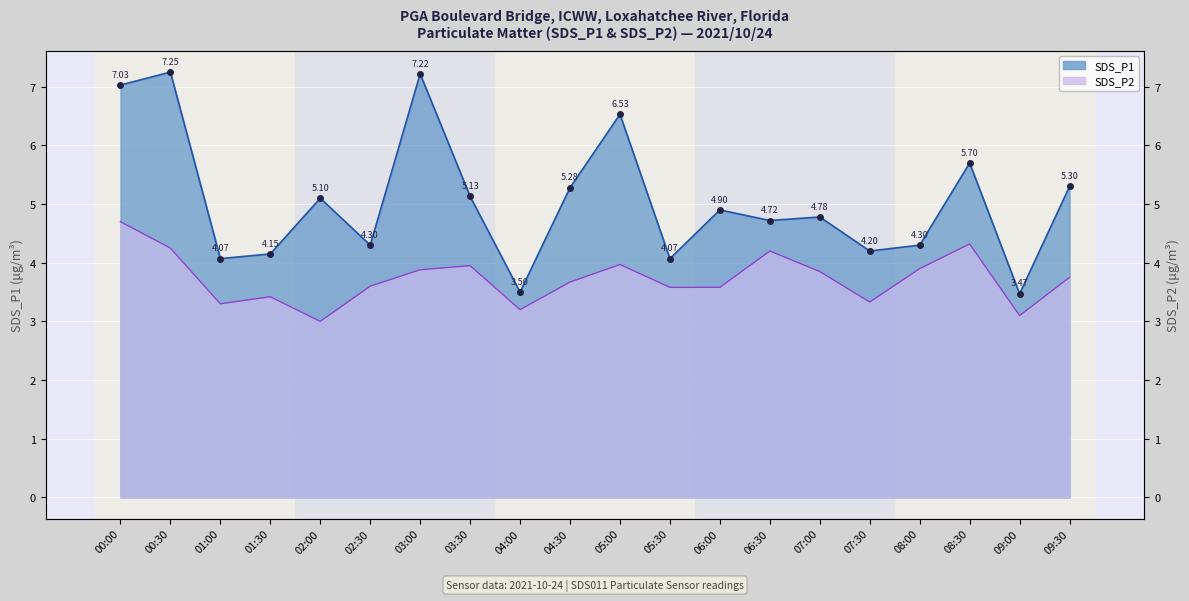

True or false: SDS_P2 has more than 1 points higher than both neighbors.

True